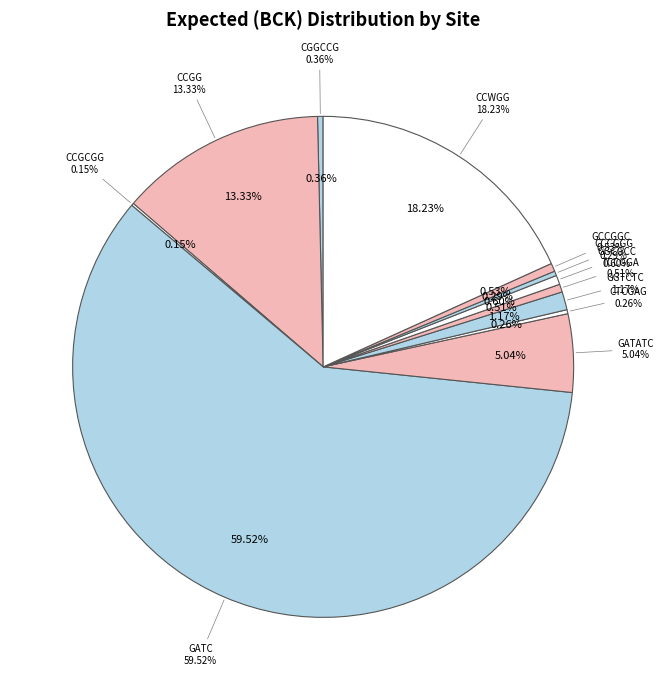

The CTCGAG slice represents 12% of the pie. True or false?

False